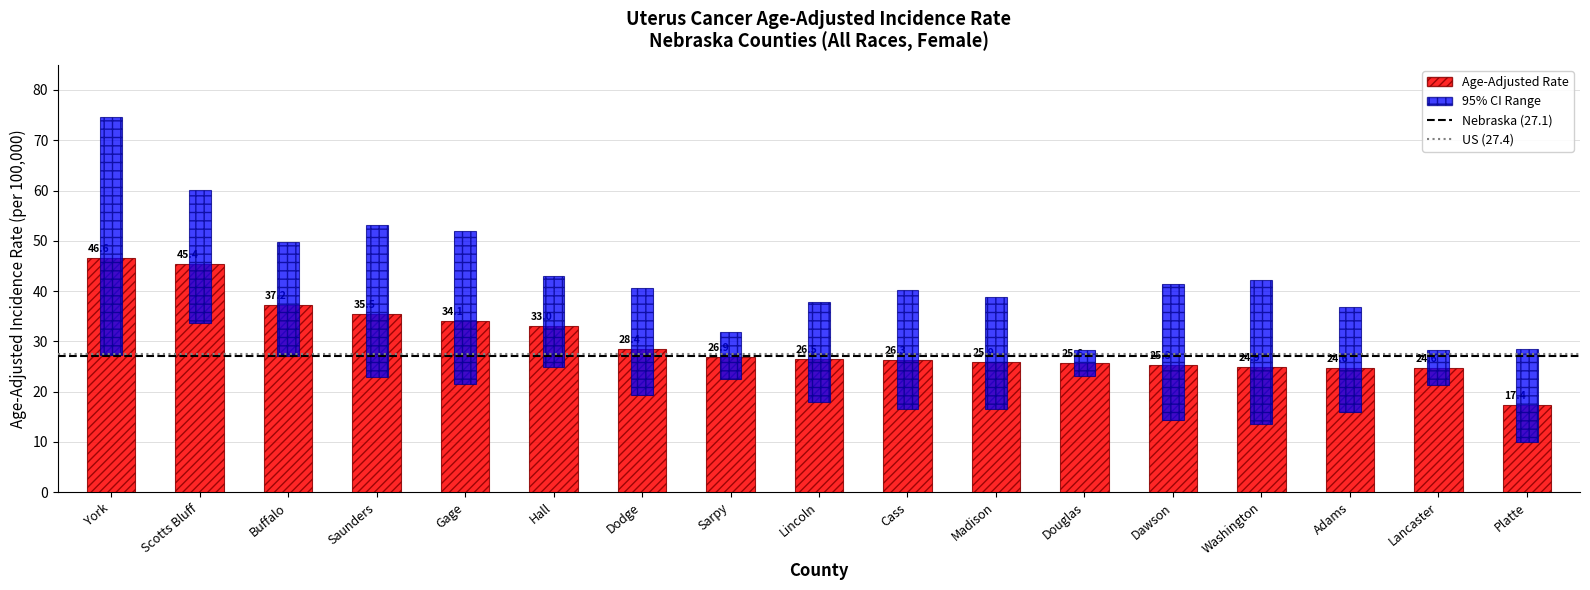

True or false: Lower 95% CI has a value of 31.5 at Douglas.

False